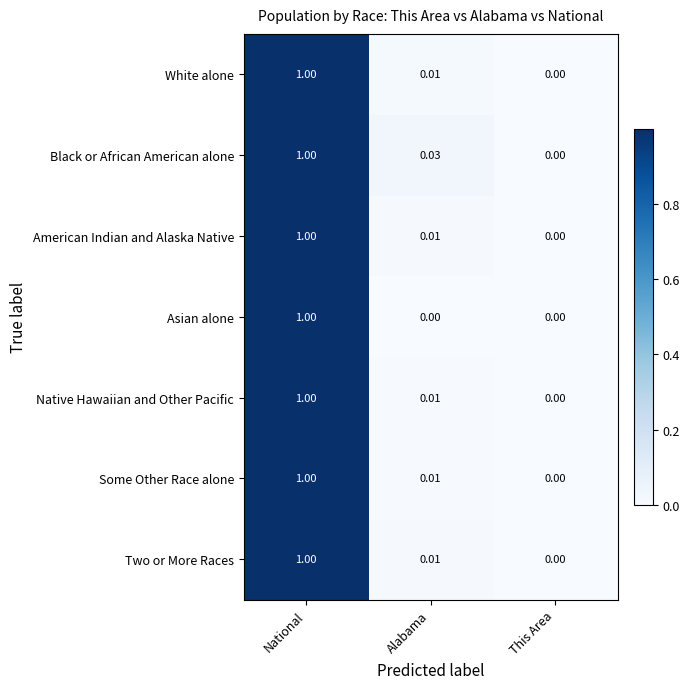

Rank the categories by Black or African American alone value from highest to lowest.

National, Alabama, This Area